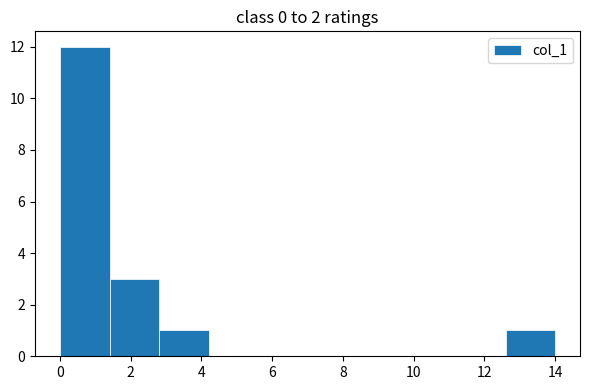

Reading left to right, list every bar in this chart as the range it spans on the x-axis followed by its height. The values are not printed on the chart, so give them approximately, as read against the axis.

0.0 to 1.4: 12
1.4 to 2.8: 3
2.8 to 4.2: 1
4.2 to 5.6: 0
5.6 to 7.0: 0
7.0 to 8.4: 0
8.4 to 9.8: 0
9.8 to 11.2: 0
11.2 to 12.6: 0
12.6 to 14.0: 1